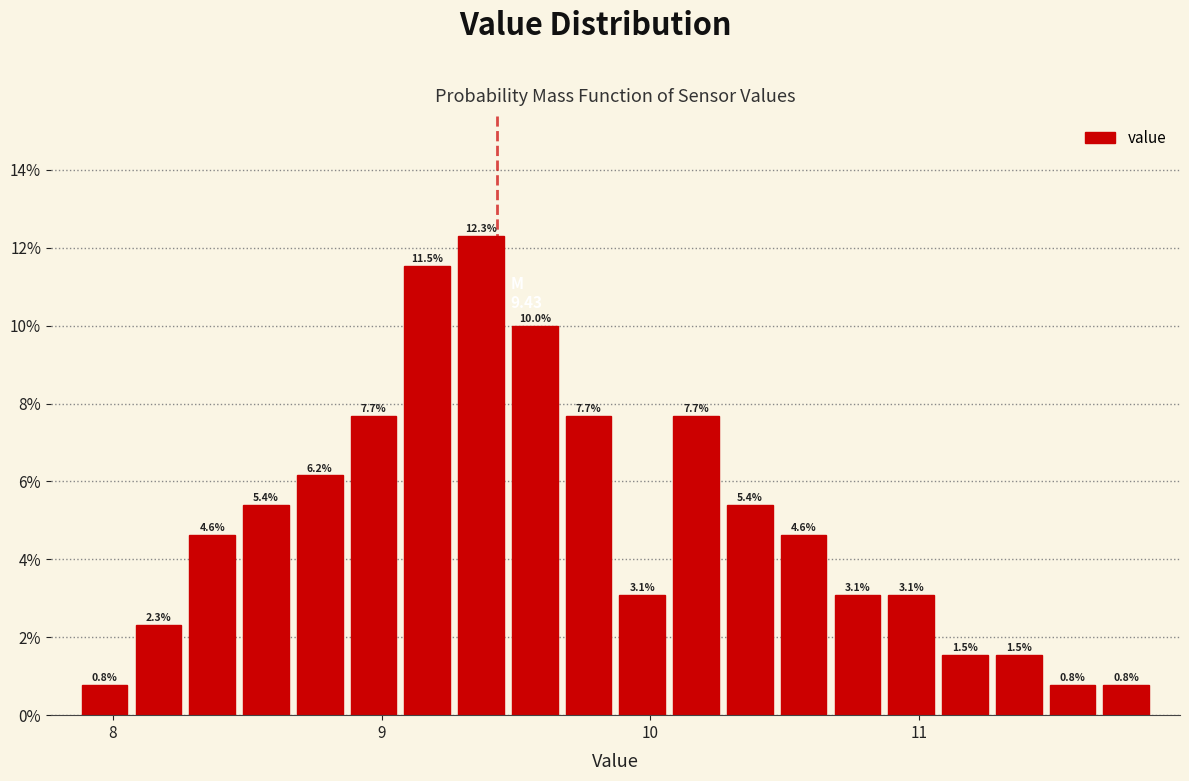

Around what value on the x-axis is the tallest bar? Give the approximate position of its centre, as read against the axis.

9.4